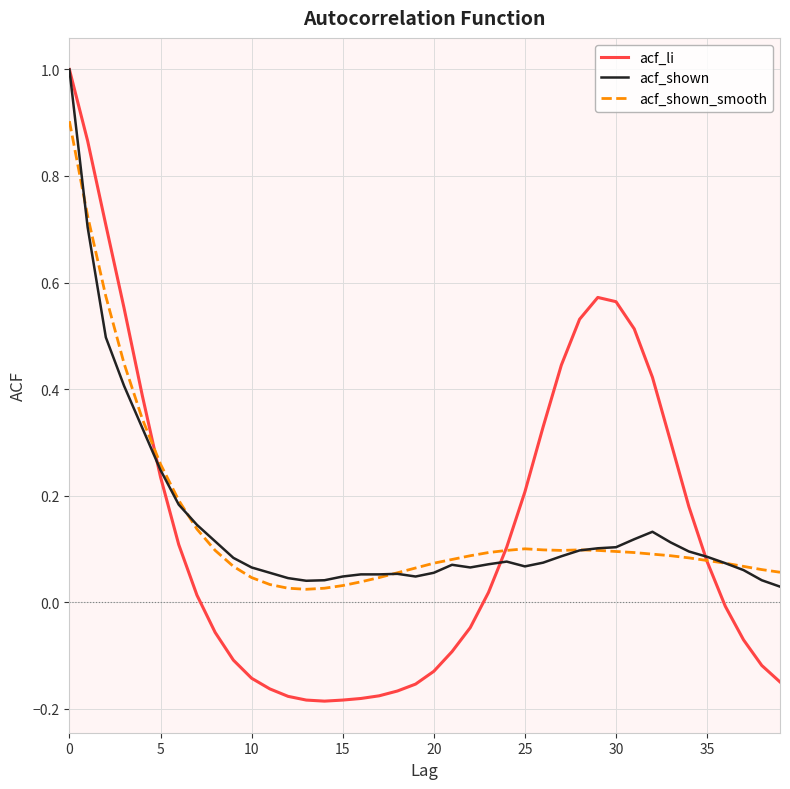

What is the greatest value displayed?

1.0